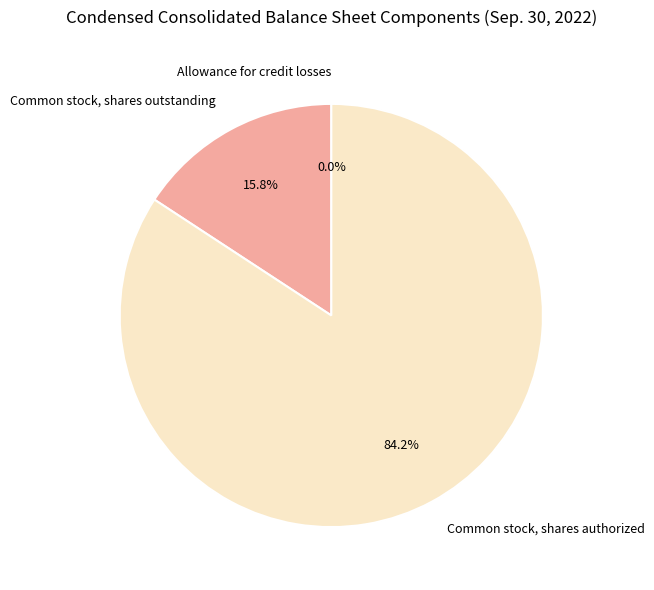

How much of the chart is everything except Common stock, shares outstanding?

84.2%